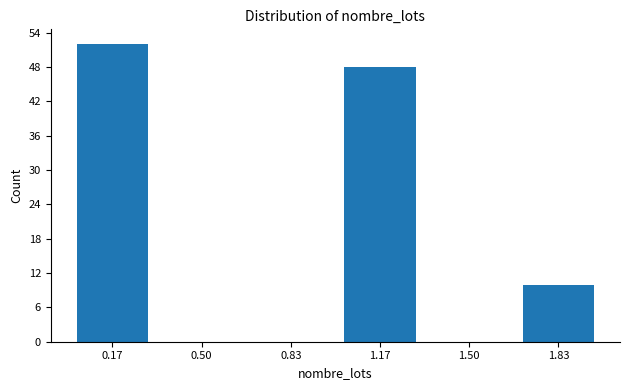

Reading left to right, list every bar in this chart as the range it spans on the x-axis followed by its height. Neither the bar edges nor the heights are printed on the chart, so give them approximately, as read against the axes.

0.00 to 0.35: 52
0.35 to 0.65: 0
0.65 to 1.00: 0
1.00 to 1.35: 48
1.35 to 1.65: 0
1.65 to 2.00: 10